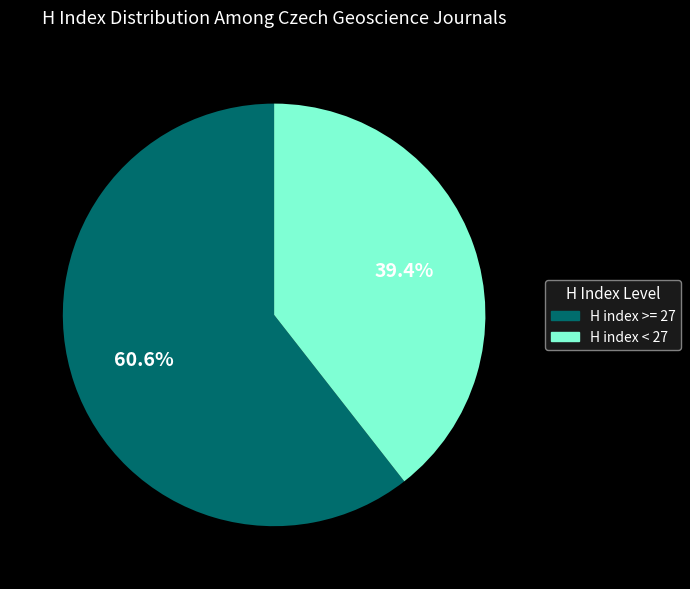

Does any single category account for the majority?

Yes